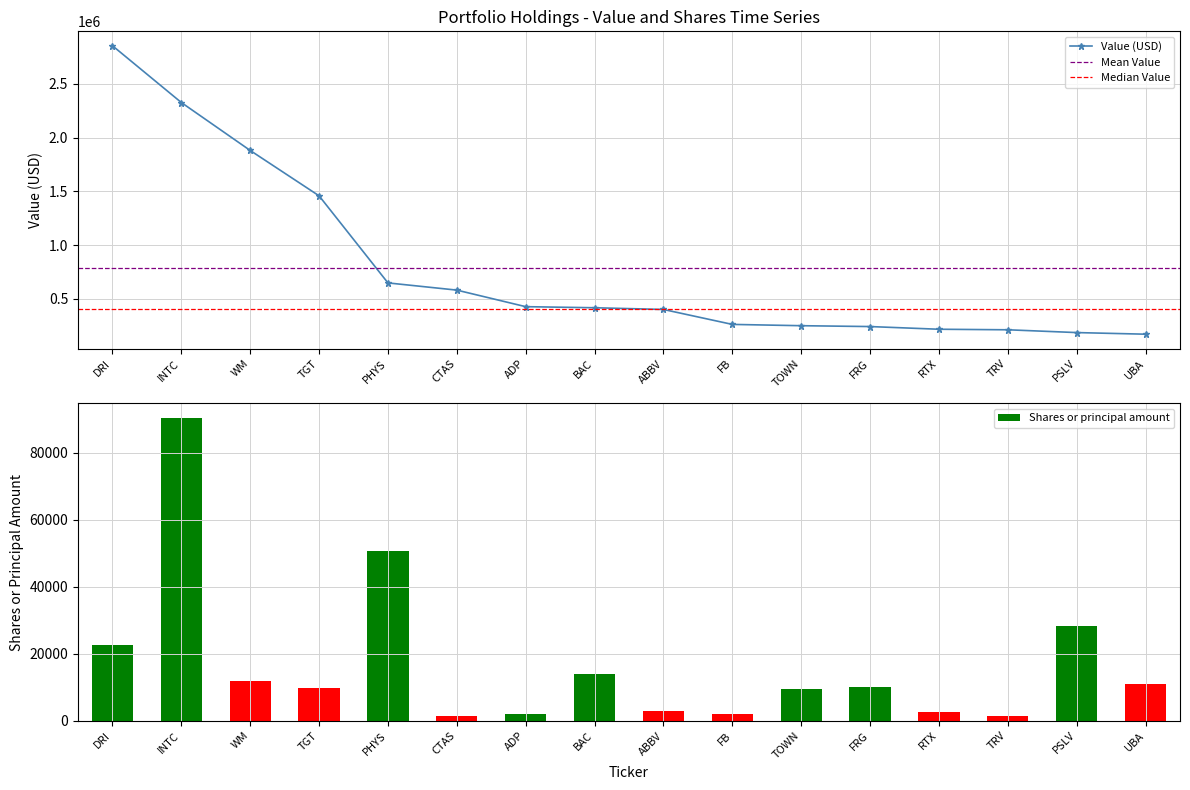

What is the sum of all Shares or principal amount values?

270123